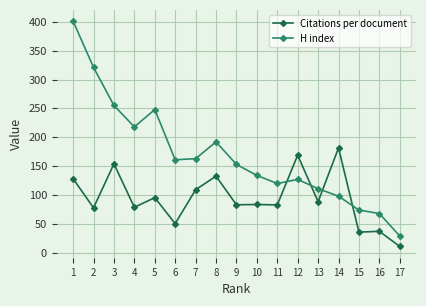

At how many categories does at least one series exceed 197?

5